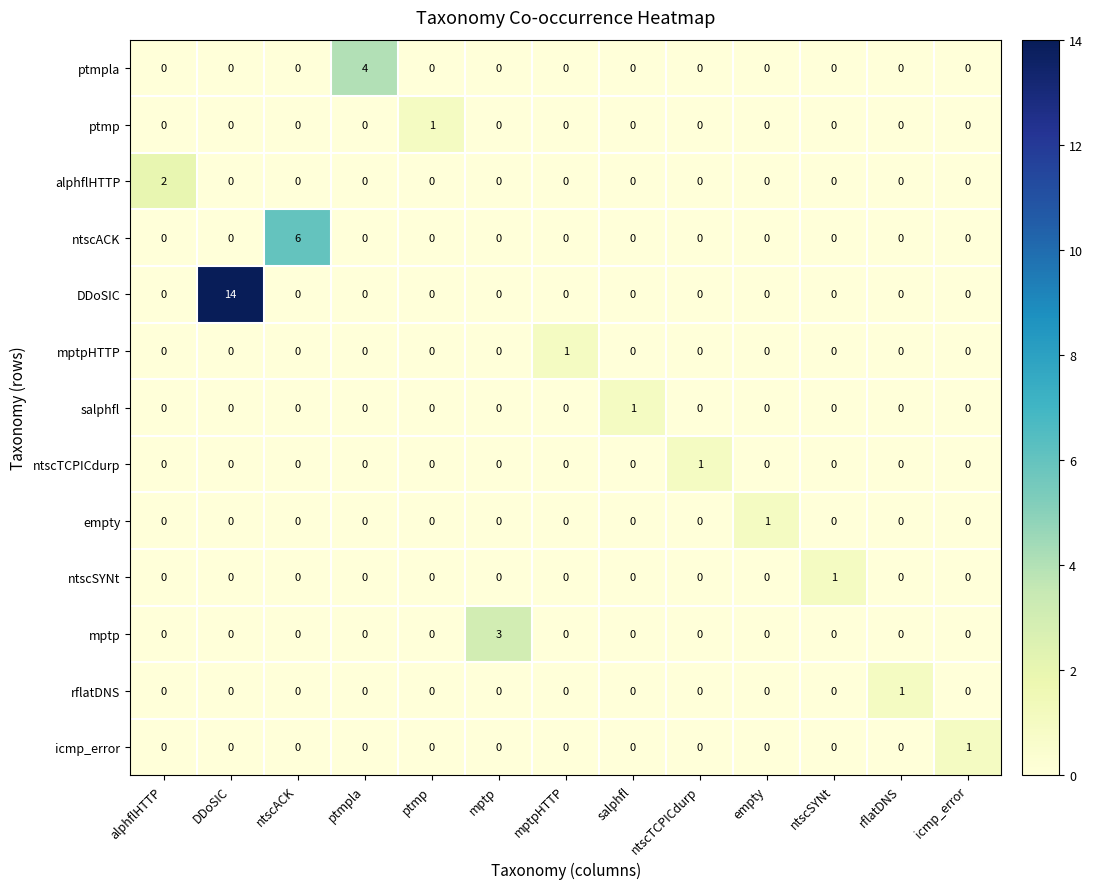

Which category has the highest value in the mptp series?

mptp